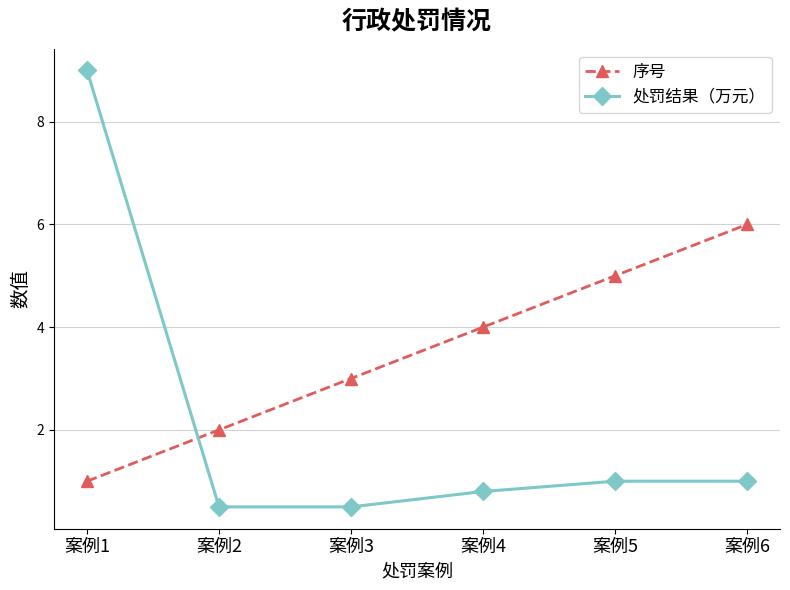

What are all the series names shown in the legend?

序号, 处罚结果（万元）